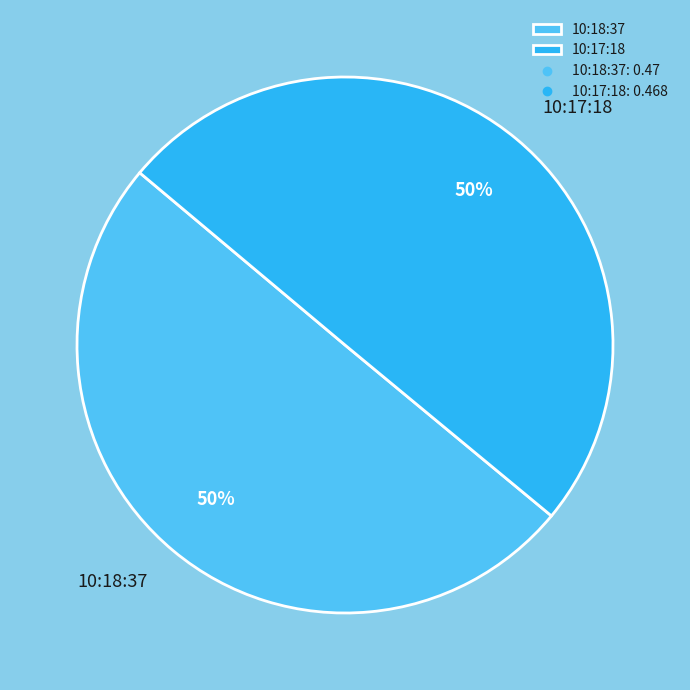

To the nearest percent, what portion does 10:18:37 represent?

50%